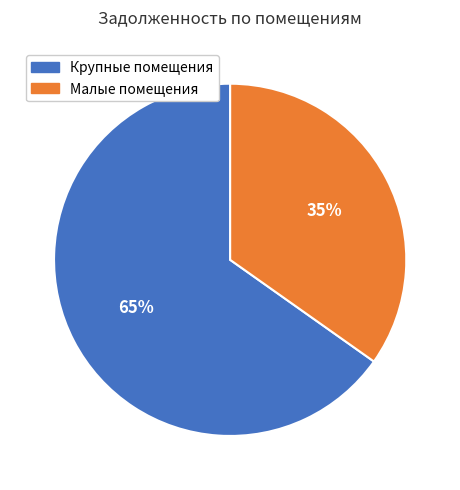

Does any single category account for the majority?

Yes